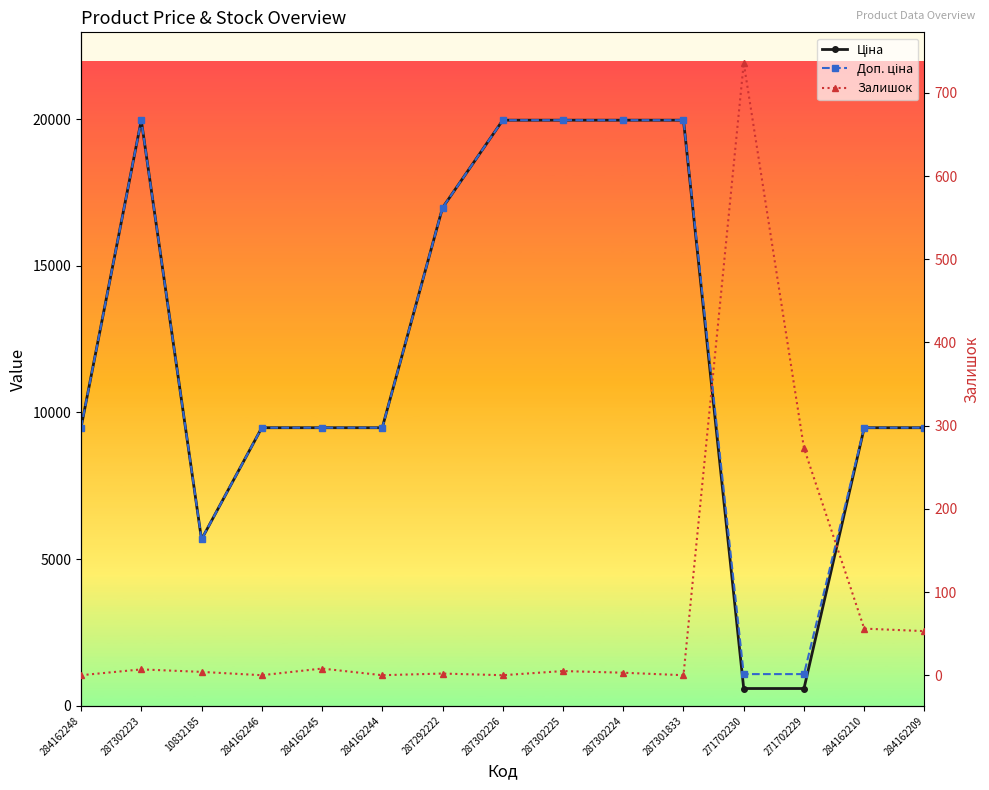

How many interior local valleys does the Ціна series have?

1